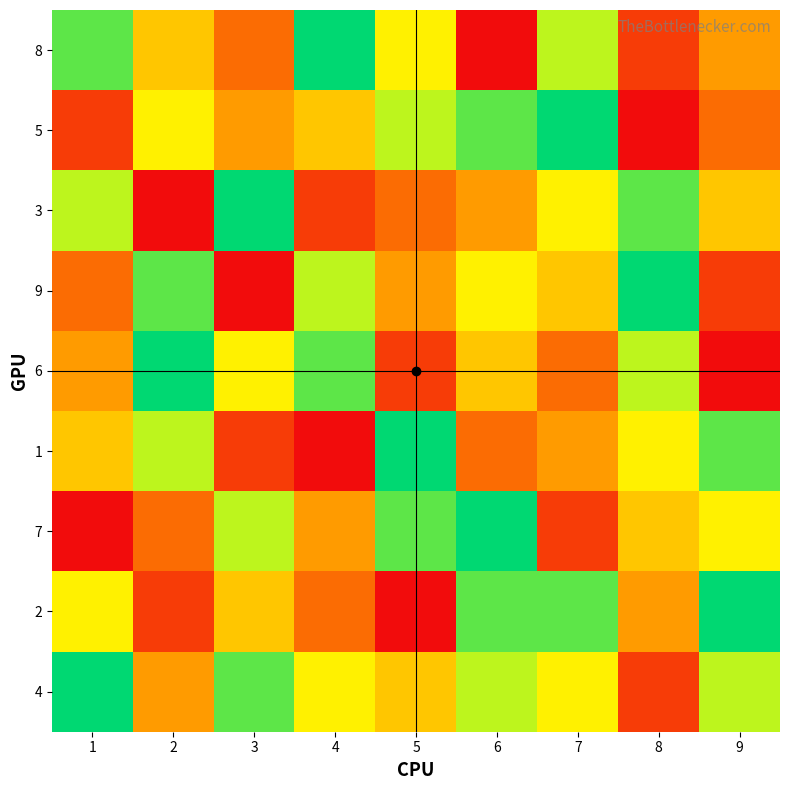

What is the total value across all series at 8?

44